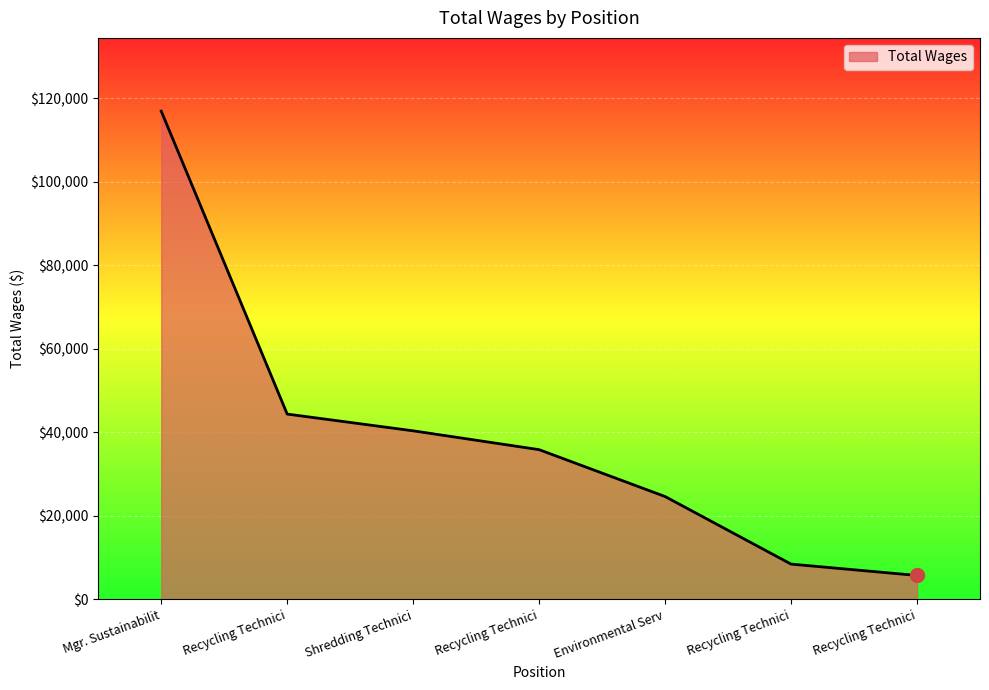

What is the difference between the maximum and minimum values?

111250